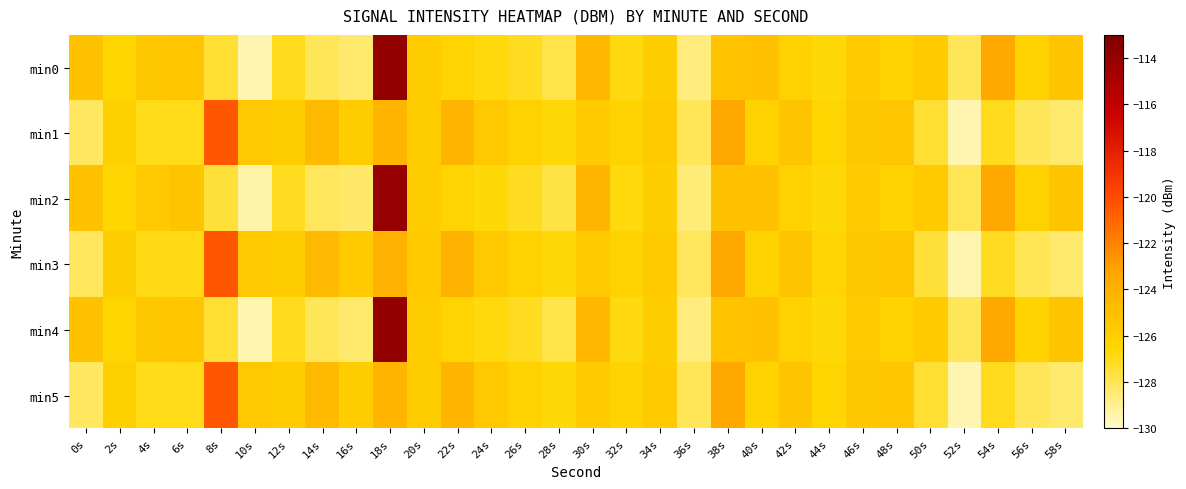

At which category is the sum across all series the highest?

18s